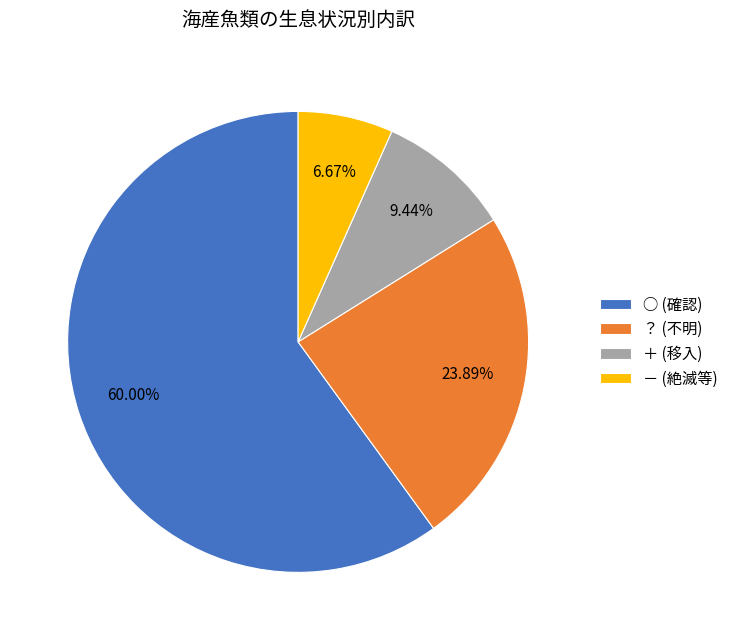

Is it true that ？ is 24% of the pie?

True